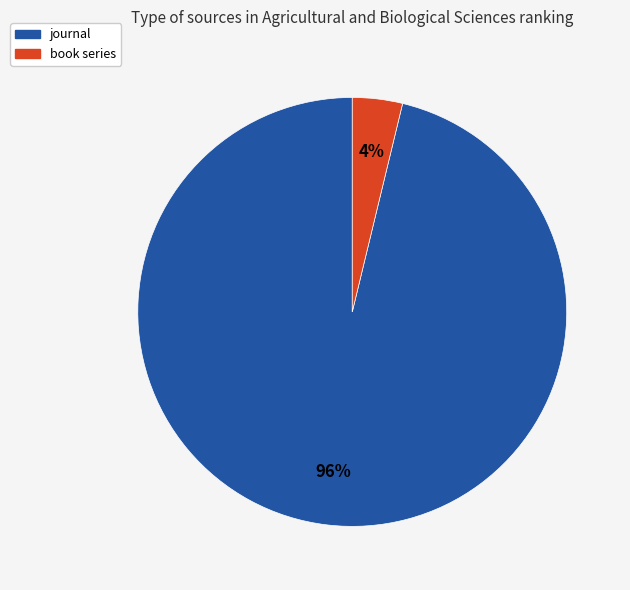

How many segments does this pie chart have?

2